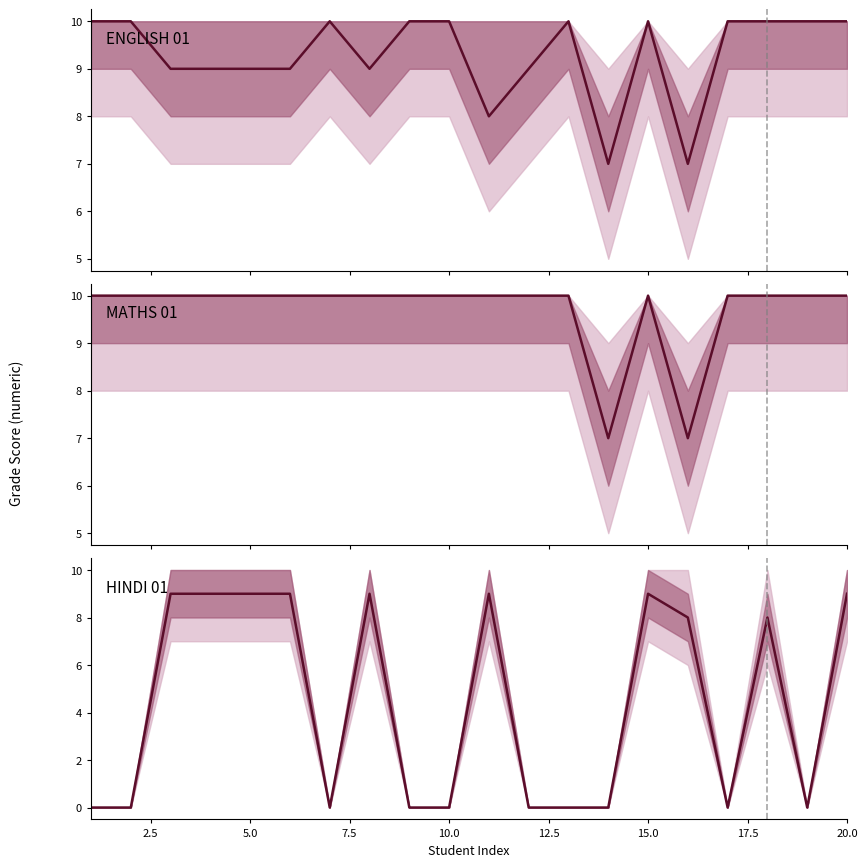

Reading left to right, what are all the values shown in this chart?

A1_ENGLISH: 1=10	2=10	3=9	4=9	5=9	6=9	7=10	8=9	9=10	10=10	11=8	12=9	13=10	14=7	15=10	16=7	17=10	18=10	19=10	20=10
A1_MATHS: 1=10	2=10	3=10	4=10	5=10	6=10	7=10	8=10	9=10	10=10	11=10	12=10	13=10	14=7	15=10	16=7	17=10	18=10	19=10	20=10
A1_HINDI: 1=0	2=0	3=9	4=9	5=9	6=9	7=0	8=9	9=0	10=0	11=9	12=0	13=0	14=0	15=9	16=8	17=0	18=8	19=0	20=9